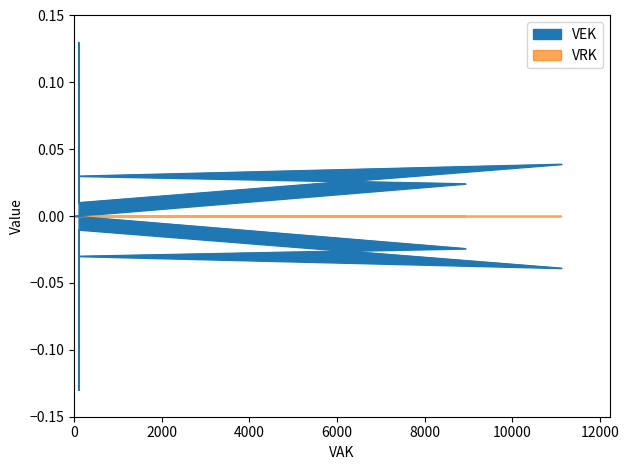

Rank the categories by value from lowest to highest.

0, 0, 0, 0, 100, 100, 8932, 100, 100, 100, 100, 100, 100, 11123, 101, 101